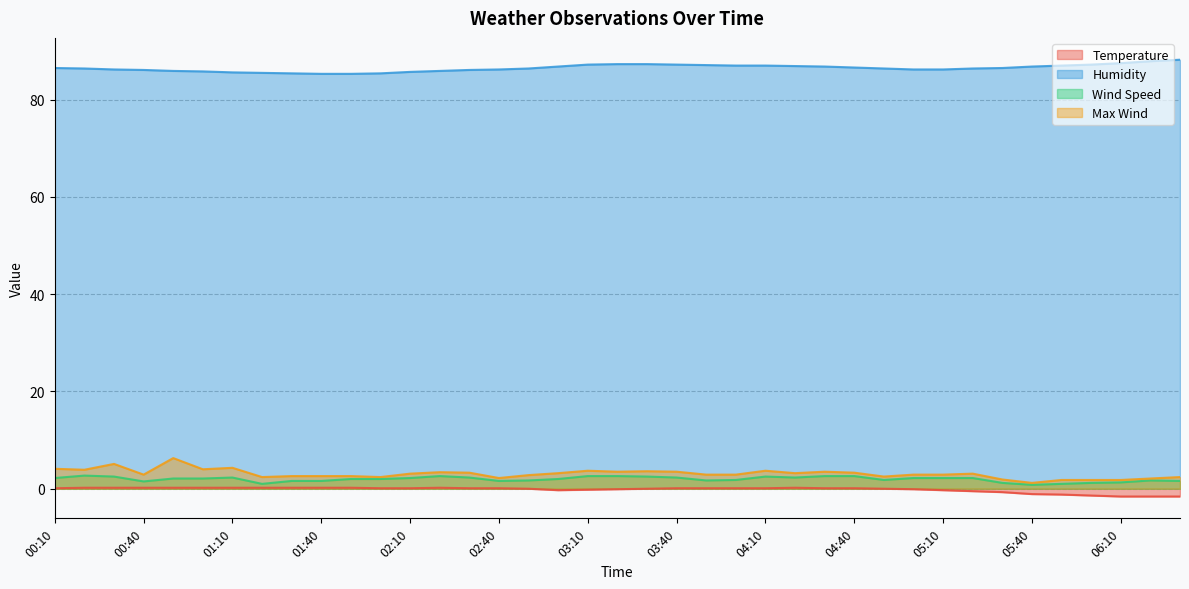

Reading right to left, list all the values displayed in this chart.

Temperature: 06:30=-1.6	06:20=-1.6	06:10=-1.6	06:00=-1.4	05:50=-1.2	05:40=-1.1	05:30=-0.7	05:20=-0.5	05:10=-0.3	05:00=-0.1	04:50=0.0	04:40=0.1	04:30=0.1	04:20=0.2	04:10=0.1	04:00=0.1	03:50=0.1	03:40=0.1	03:30=0.0	03:20=-0.1	03:10=-0.2	03:00=-0.3	02:50=0.0	02:40=0.1	02:30=0.1	02:20=0.2	02:10=0.1	02:00=0.1	01:50=0.2	01:40=0.2	01:30=0.2	01:20=0.2	01:10=0.2	01:00=0.2	00:50=0.2	00:40=0.2	00:30=0.2	00:20=0.2	00:10=0.1
Humidity: 06:30=88.2	06:20=87.9	06:10=87.5	06:00=87.2	05:50=87.0	05:40=86.8	05:30=86.5	05:20=86.4	05:10=86.2	05:00=86.2	04:50=86.4	04:40=86.6	04:30=86.8	04:20=86.9	04:10=87.0	04:00=87.0	03:50=87.1	03:40=87.2	03:30=87.3	03:20=87.3	03:10=87.2	03:00=86.8	02:50=86.4	02:40=86.2	02:30=86.1	02:20=85.9	02:10=85.7	02:00=85.4	01:50=85.3	01:40=85.3	01:30=85.4	01:20=85.5	01:10=85.6	01:00=85.8	00:50=85.9	00:40=86.1	00:30=86.2	00:20=86.4	00:10=86.5
Wind Speed: 06:30=1.6	06:20=1.7	06:10=1.3	06:00=1.2	05:50=1.0	05:40=0.8	05:30=1.2	05:20=2.2	05:10=2.2	05:00=2.2	04:50=1.8	04:40=2.6	04:30=2.6	04:20=2.3	04:10=2.5	04:00=1.8	03:50=1.7	03:40=2.3	03:30=2.5	03:20=2.6	03:10=2.6	03:00=2.0	02:50=1.7	02:40=1.6	02:30=2.3	02:20=2.6	02:10=2.2	02:00=2.0	01:50=2.0	01:40=1.6	01:30=1.6	01:20=1.0	01:10=2.3	01:00=2.1	00:50=2.1	00:40=1.5	00:30=2.5	00:20=2.7	00:10=2.2
Max Wind: 06:30=2.4	06:20=2.1	06:10=1.8	06:00=1.8	05:50=1.8	05:40=1.2	05:30=1.9	05:20=3.1	05:10=2.9	05:00=2.9	04:50=2.5	04:40=3.3	04:30=3.5	04:20=3.2	04:10=3.7	04:00=2.9	03:50=2.9	03:40=3.5	03:30=3.6	03:20=3.5	03:10=3.7	03:00=3.2	02:50=2.8	02:40=2.2	02:30=3.3	02:20=3.4	02:10=3.1	02:00=2.4	01:50=2.6	01:40=2.6	01:30=2.6	01:20=2.4	01:10=4.3	01:00=4.0	00:50=6.3	00:40=2.9	00:30=5.1	00:20=3.9	00:10=4.1